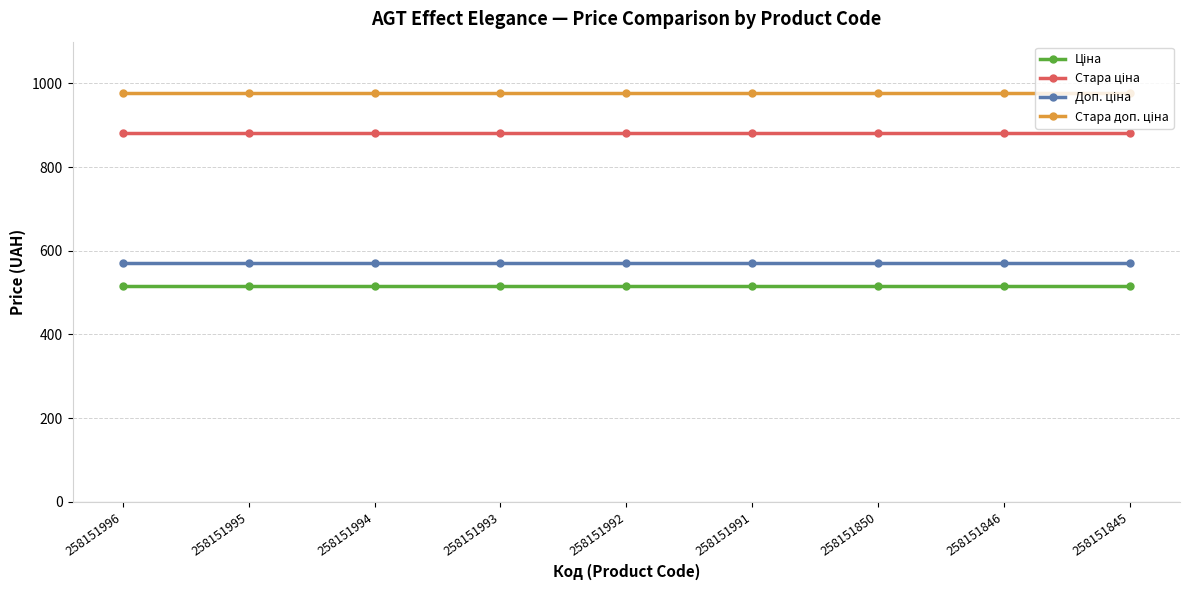

What is the difference between the highest and lowest values at 258151850?

460.3